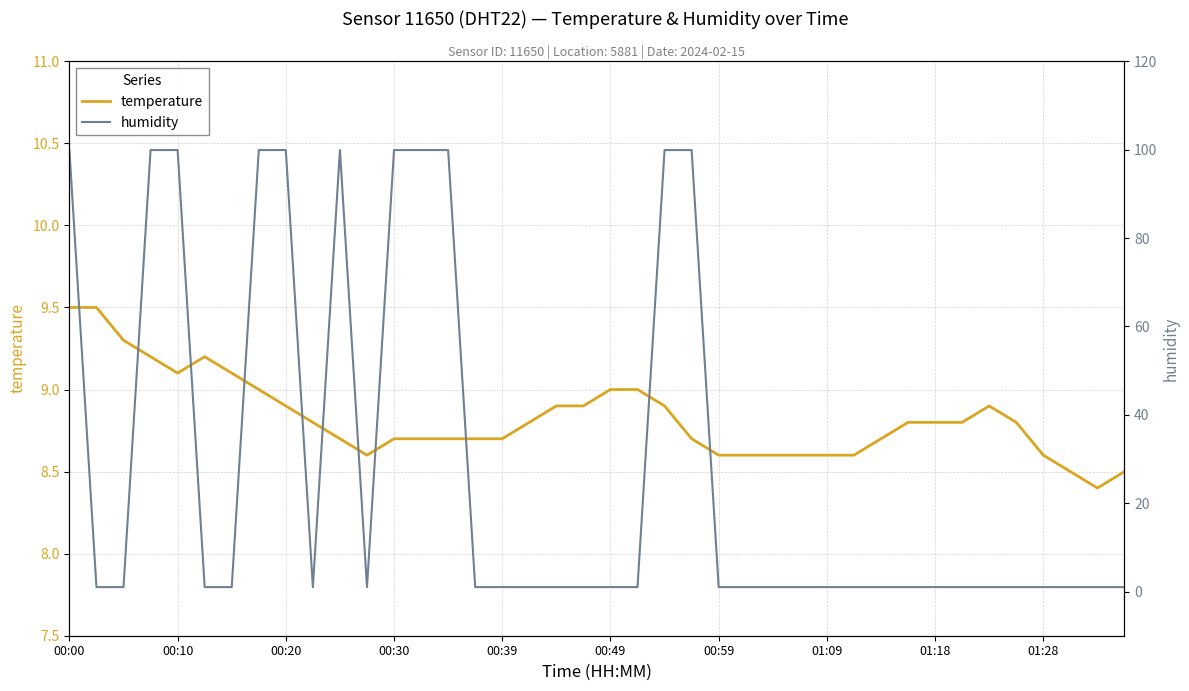

The temperature series shows 4.1 at 34. True or false?

False